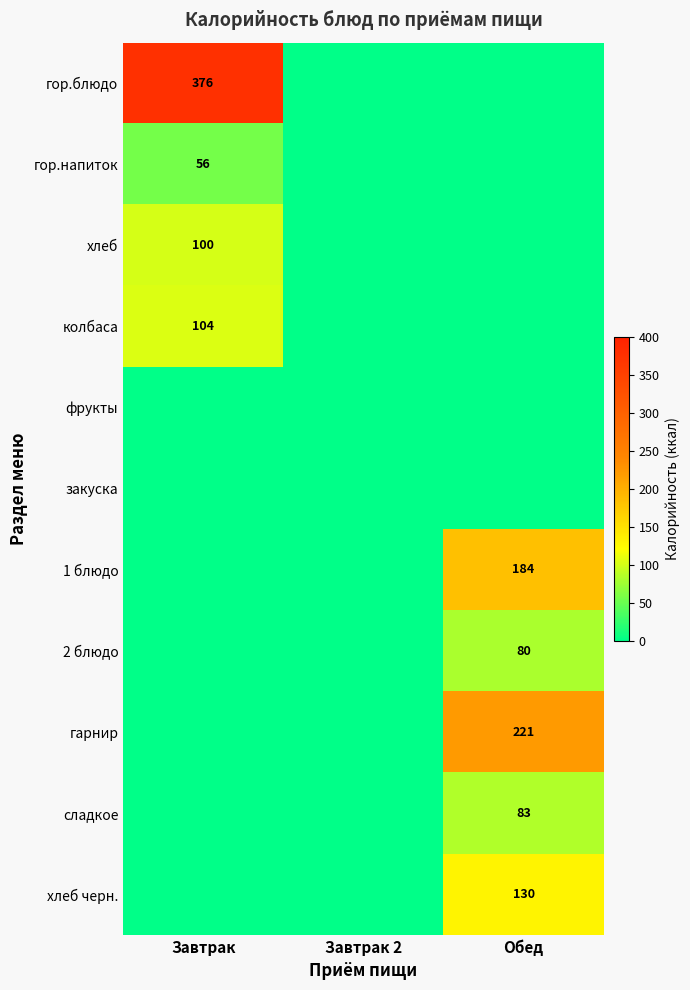

At how many categories does at least one series exceed 370?

1